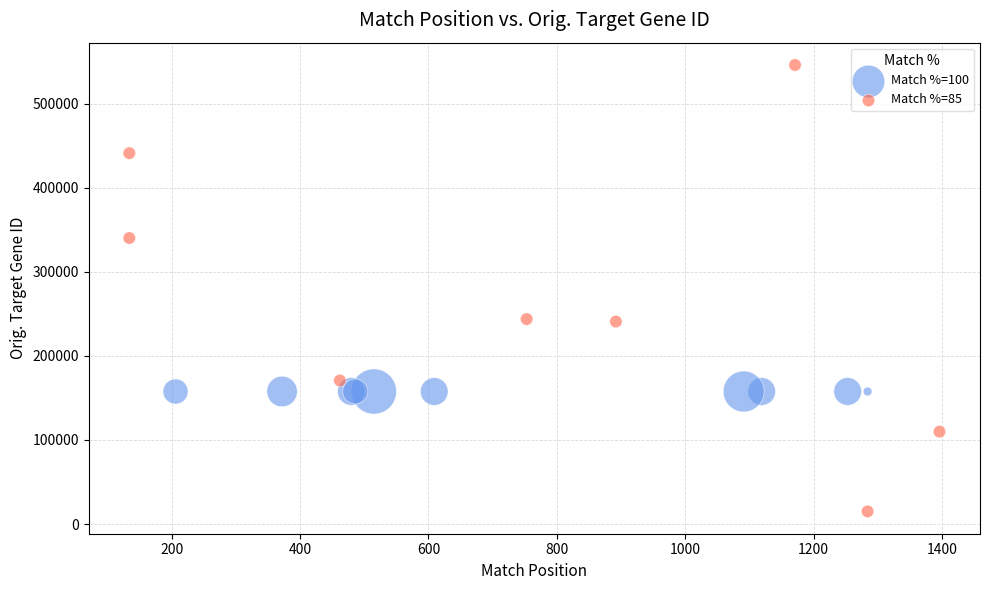

Which series reaches the minimum Y coordinate?

Match %=85